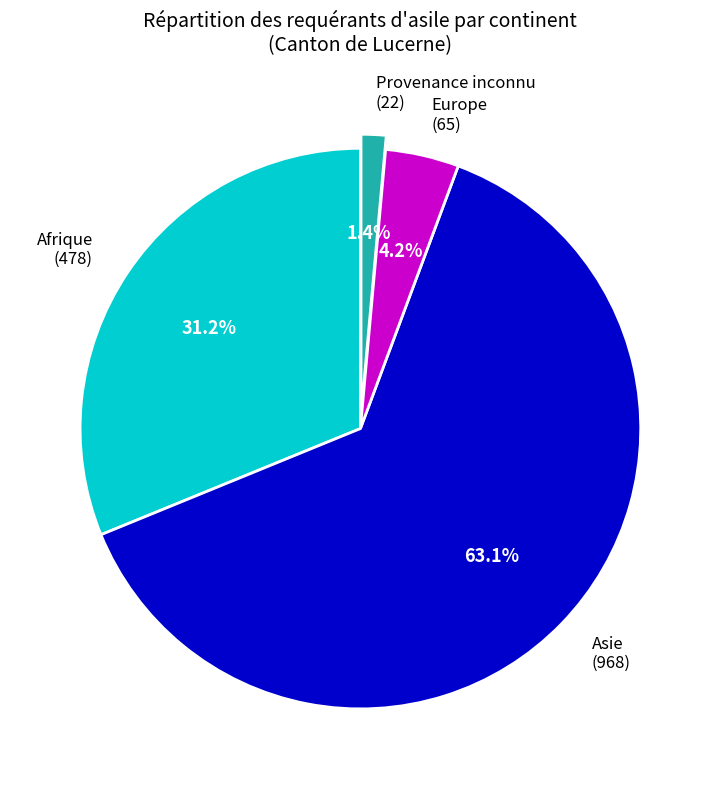

Which slice is the smallest?

Provenance inconnu